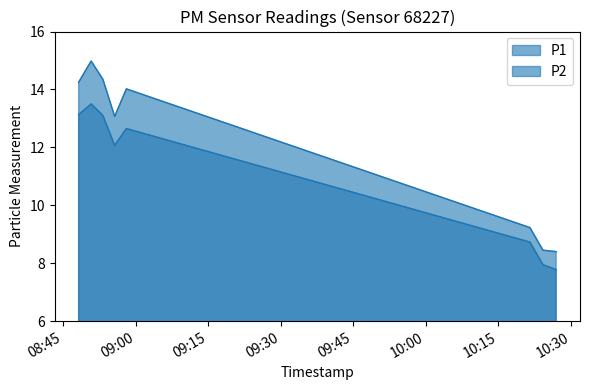

True or false: P2 and P1 intersect in this chart.

False